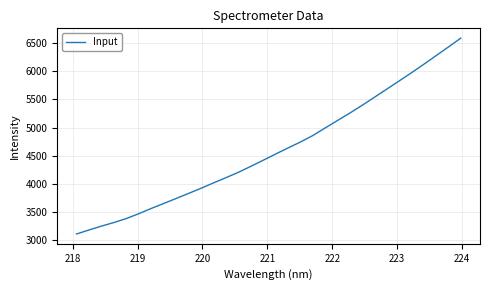

What is the difference between the maximum and minimum values?

3481.8